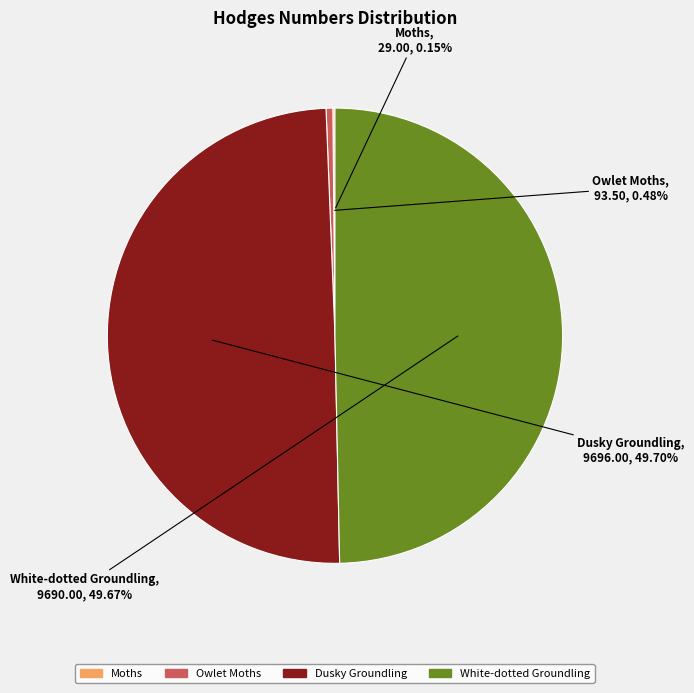

Does Dusky Groundling account for over 50% of the chart?

No